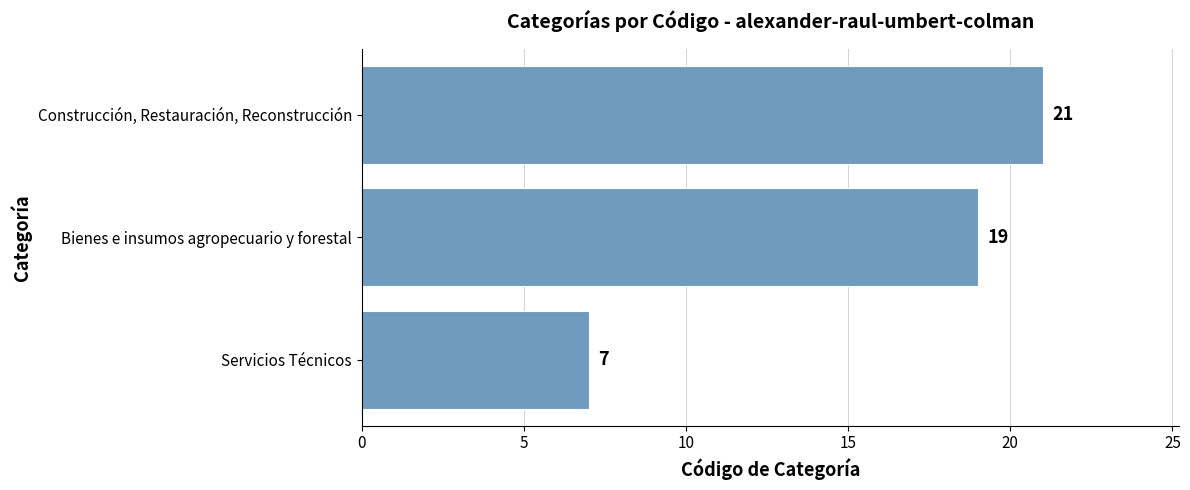

Between Servicios Técnicos and Construcción, Restauración, Reconstrucción, which is larger?

Construcción, Restauración, Reconstrucción